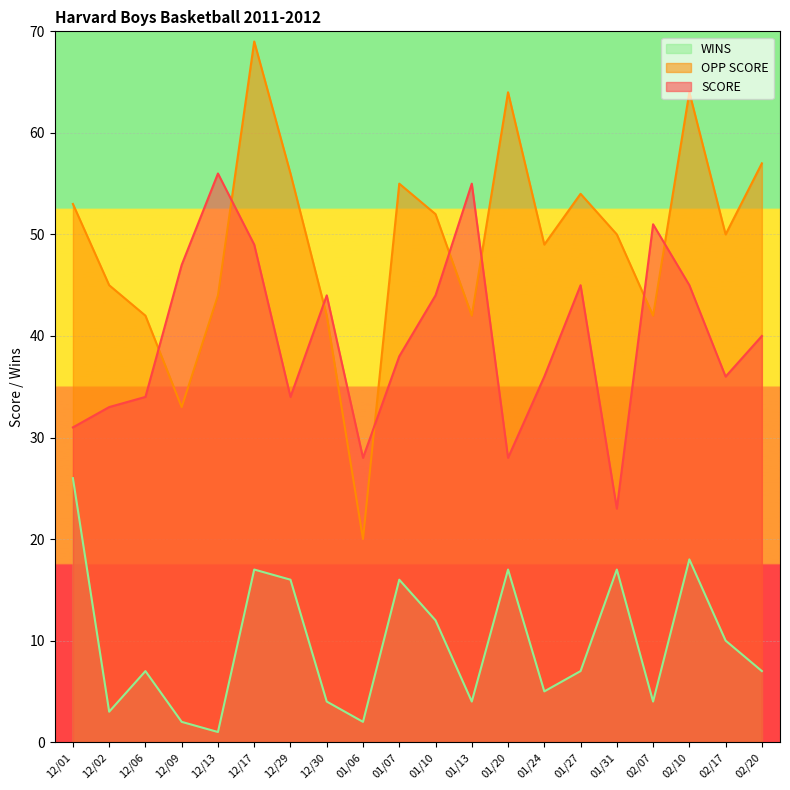

What is the label of the 12th point from the right?

01/06